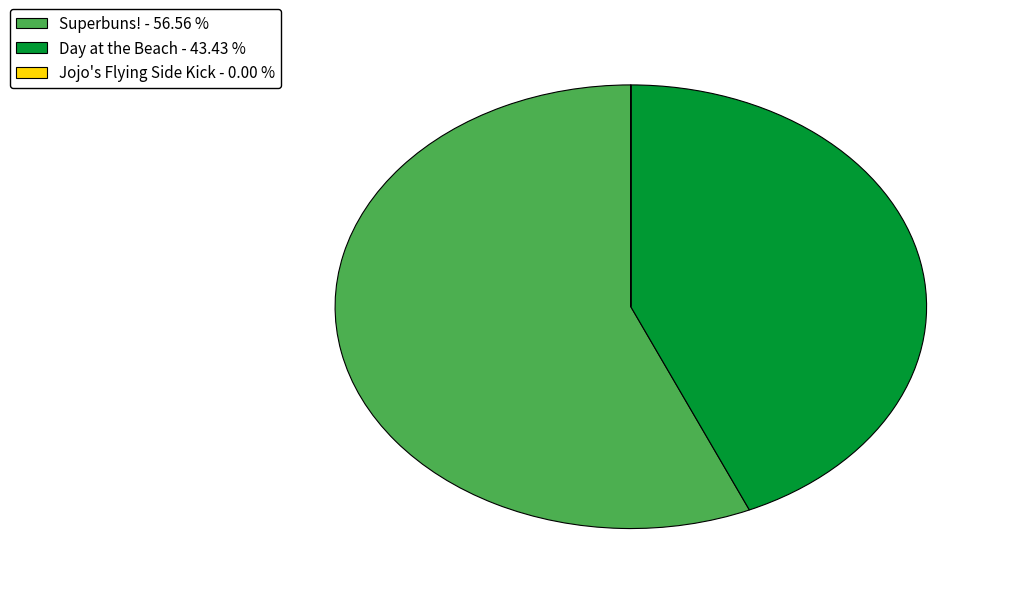

What is the ratio of the value at Day at the Beach - 43.43 % to the value at Superbuns! - 56.56 %?

0.8